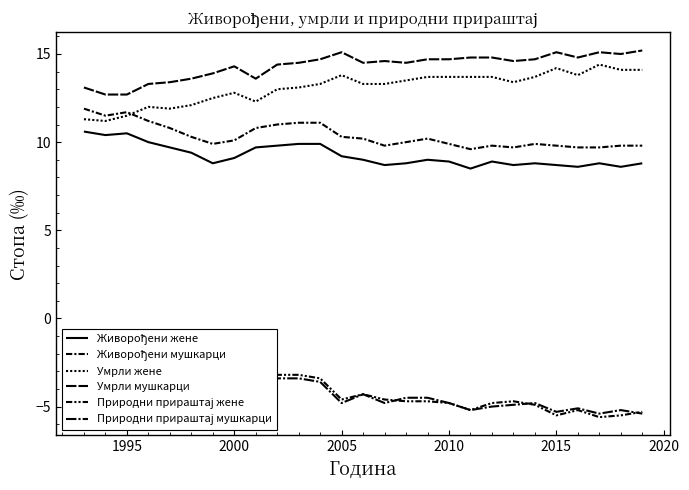

Which series has the largest range (max minus min)?

Природни прираштај жене